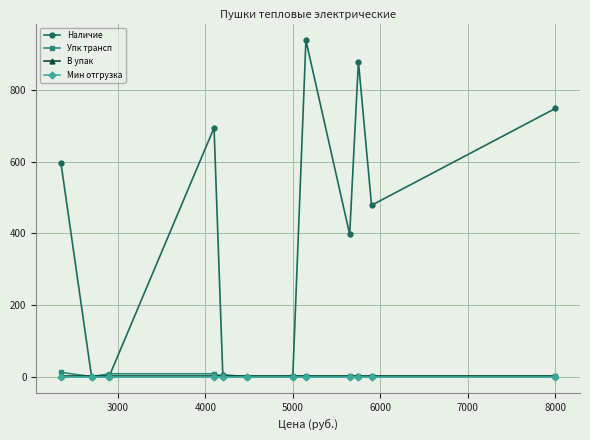

What is the maximum value shown in the chart?

938